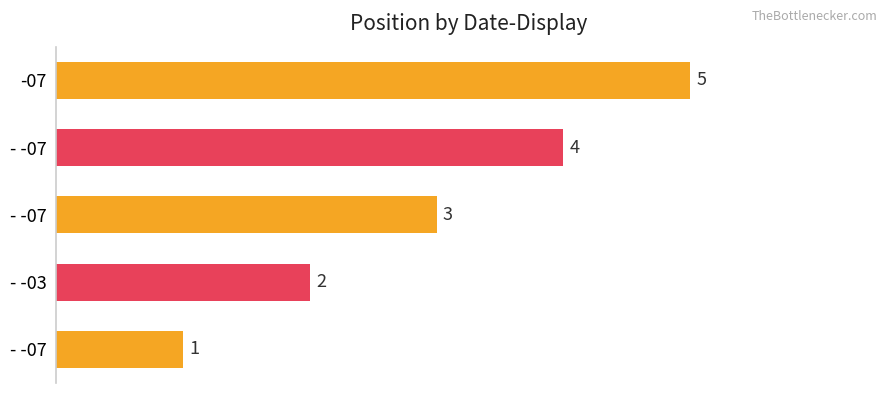

Which category has the highest value across all series?

-07